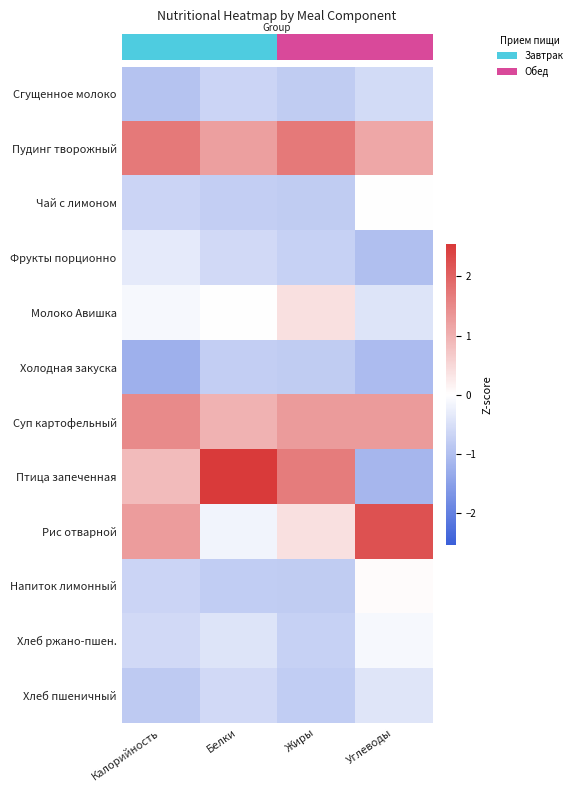

What is the smallest value displayed?

-1.2